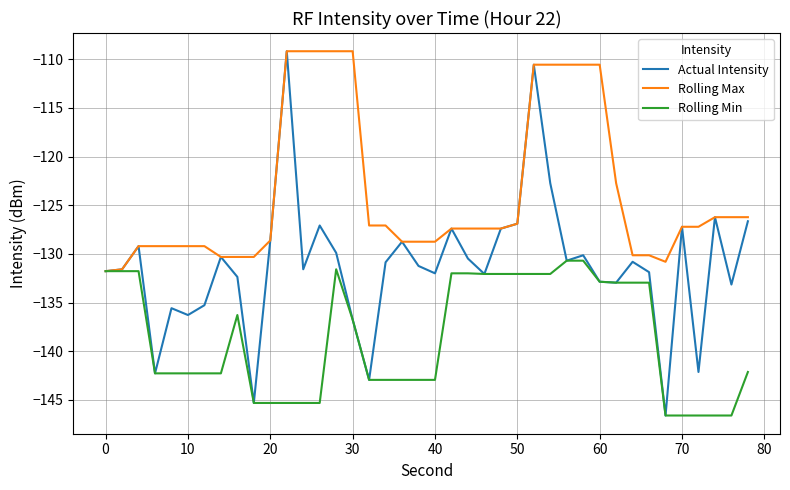

Does the chart display data point markers on the line(s)?

No